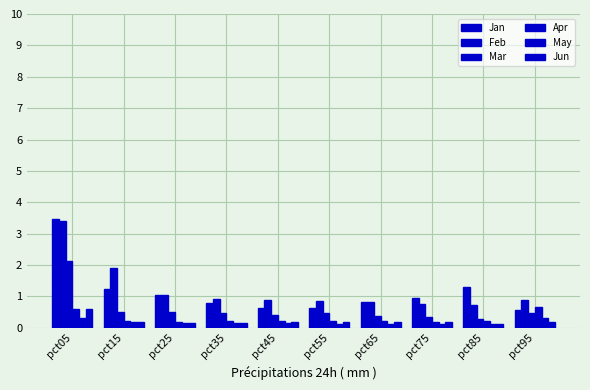

How many categories are shown in the chart?

10